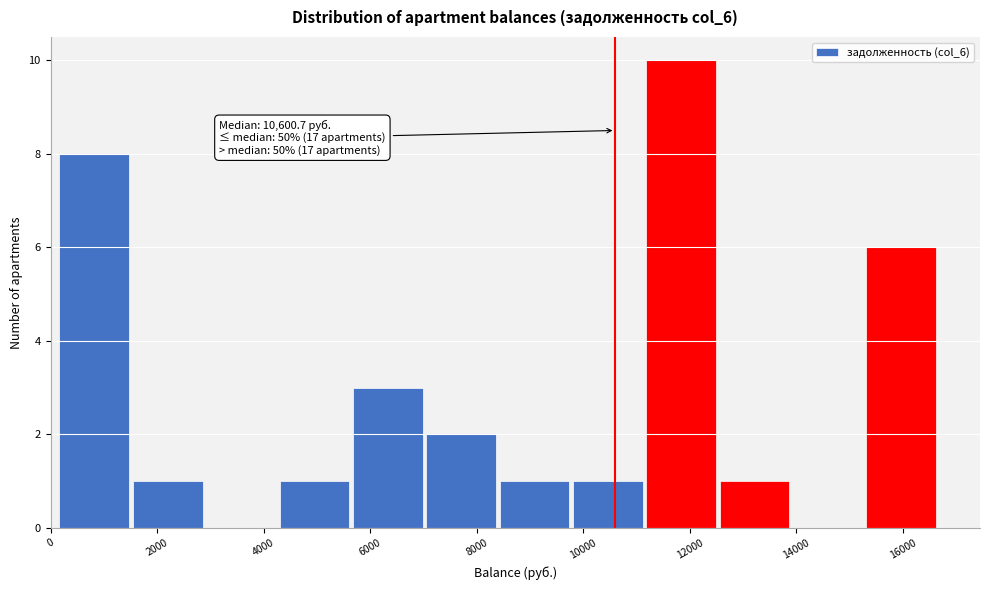

Which range on the x-axis has the tallest bar?

11200 to 12600